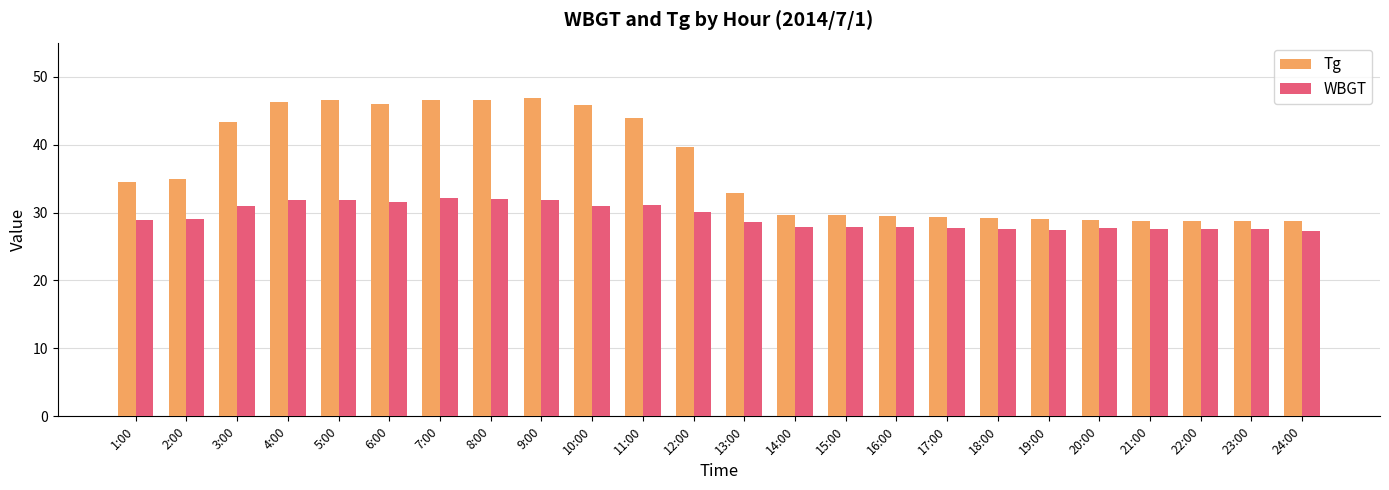

How many distinct data groups are displayed?

2